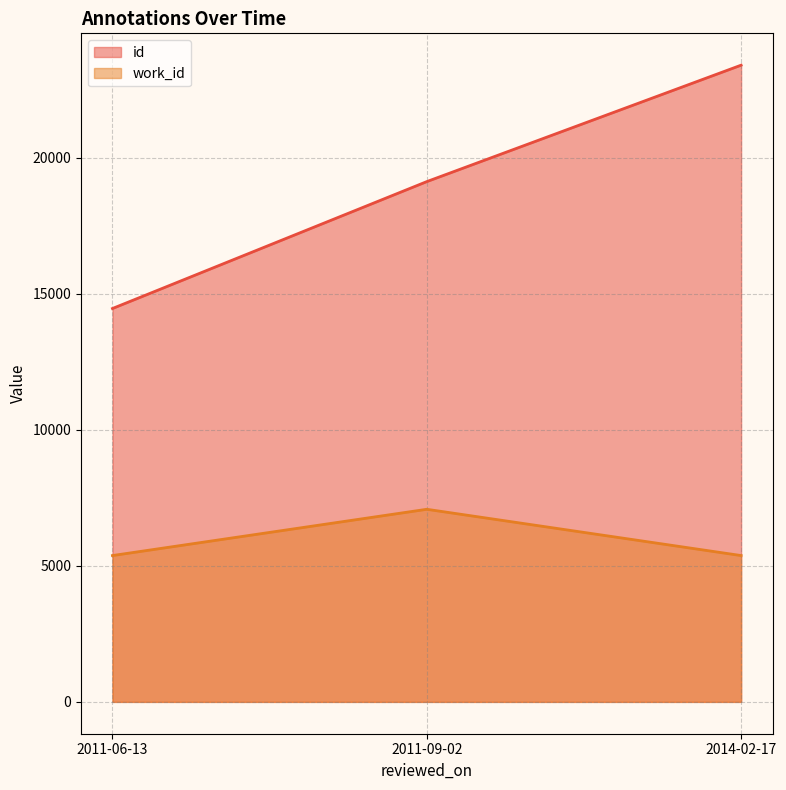

Reading left to right, list all the values displayed in this chart.

id: 2011-06-13=14460	2011-09-02=19125	2014-02-17=23405
work_id: 2011-06-13=5379	2011-09-02=7080	2014-02-17=5379